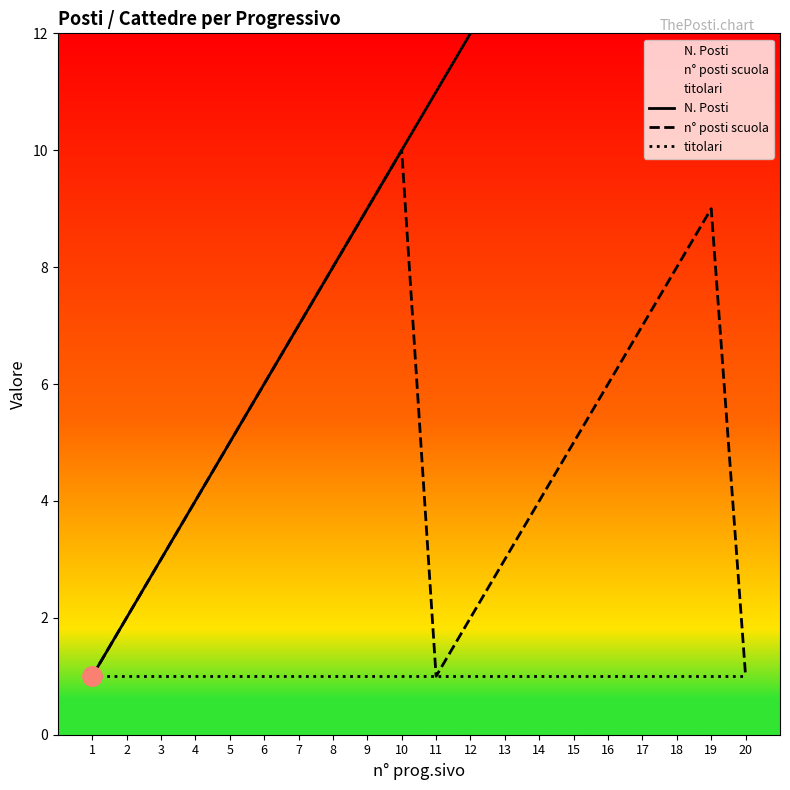

At which label does n° posti scuola first exceed 5?

6